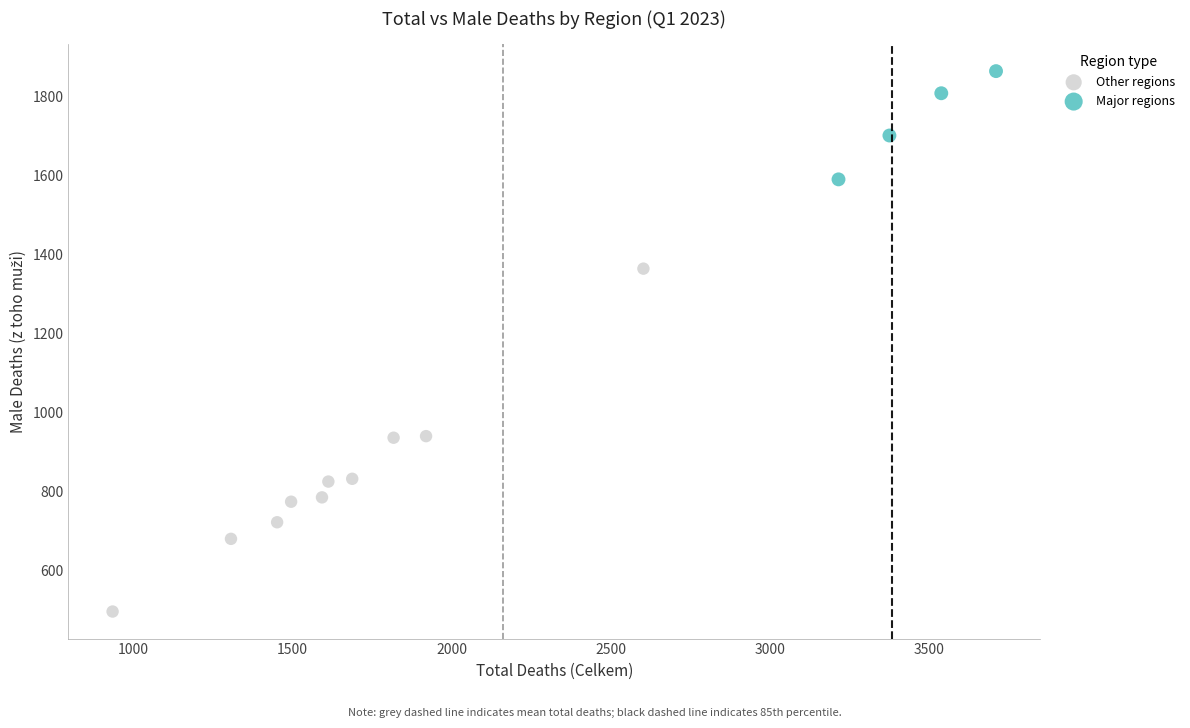

Which series contains the highest Y value?

Major regions